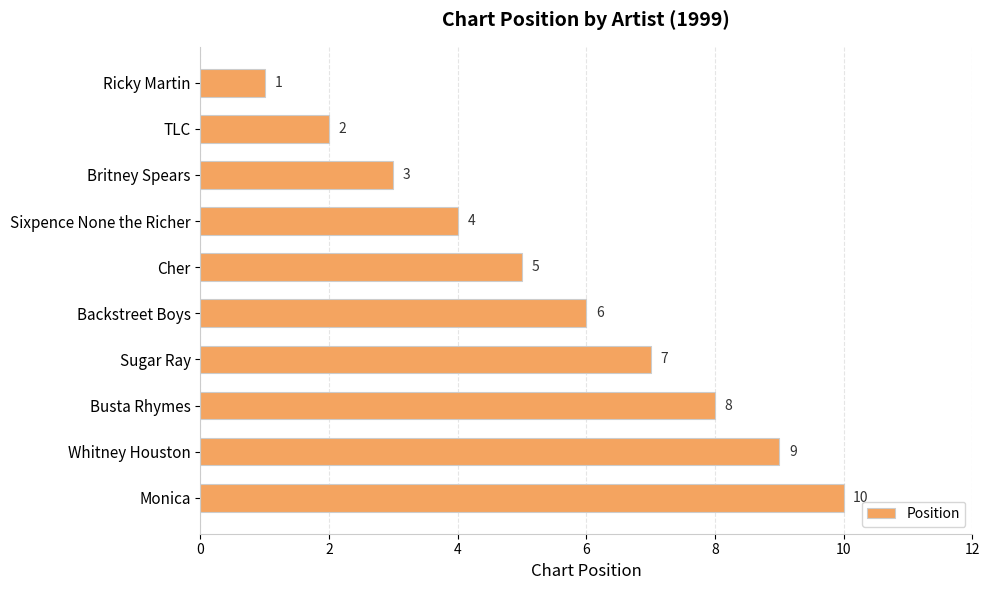

True or false: the data shows 3 at Britney Spears.

True